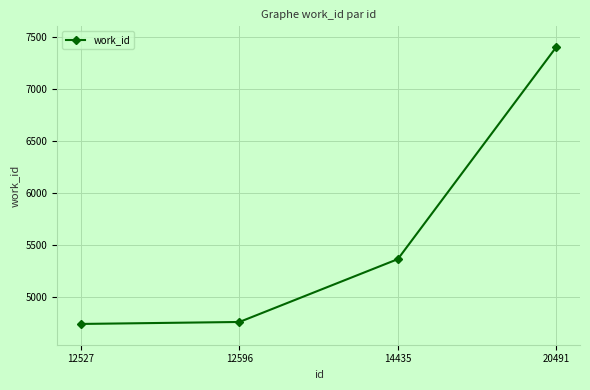

The value at 20491 is 12256. True or false?

False